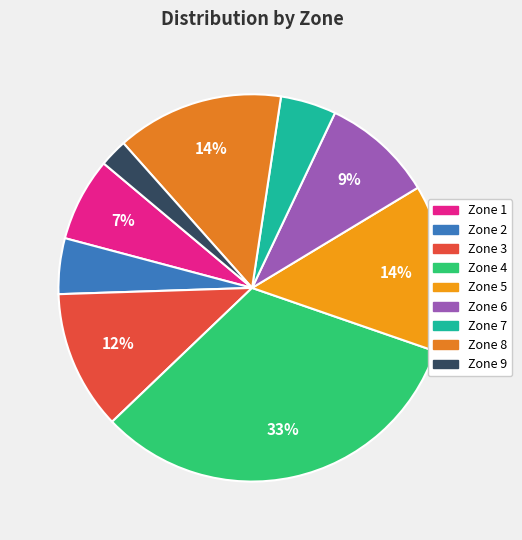

Does any single category account for the majority?

No